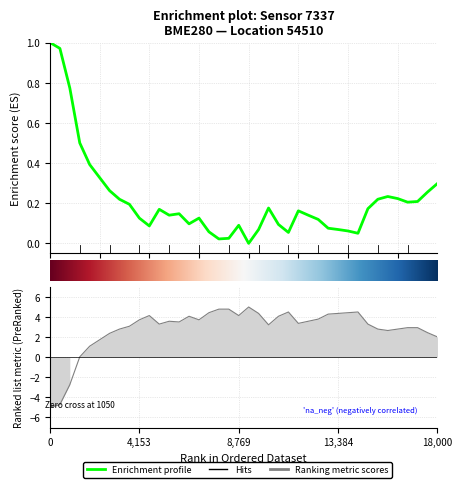

Reading left to right, what are all the values shown in this chart?

pressure: 1.0	1.0	0.8	0.5	0.4	0.3	0.3	0.2	0.2	0.1	0.1	0.2	0.1	0.1	0.1	0.1	0.1	0.0	0.0	0.1	0.0	0.1	0.2	0.1	0.1	0.2	0.1	0.1	0.1	0.1	0.1	0.1	0.2	0.2	0.2	0.2	0.2	0.2	0.3	0.3
temperature: -5.0	-4.7	-2.7	0.0	1.1	1.7	2.4	2.8	3.1	3.7	4.1	3.3	3.6	3.5	4.1	3.7	4.4	4.8	4.8	4.1	5.0	4.4	3.2	4.1	4.5	3.4	3.6	3.8	4.3	4.4	4.4	4.5	3.3	2.8	2.7	2.8	2.9	2.9	2.4	2.0